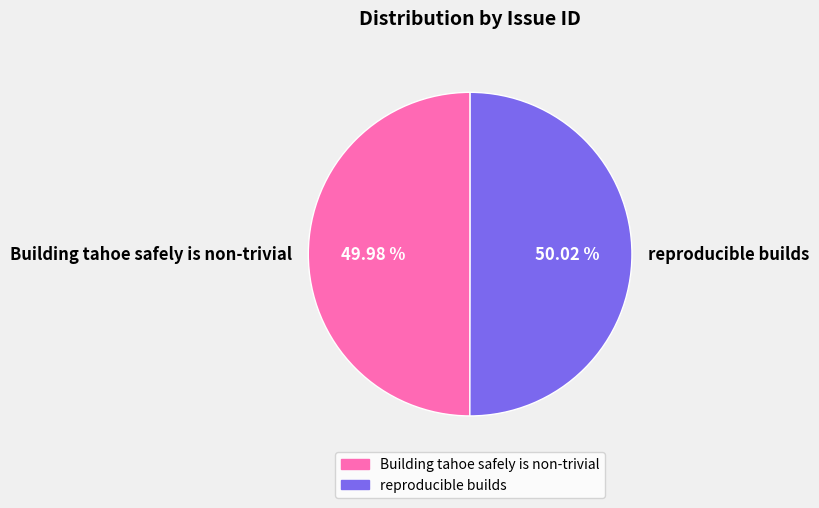

Is there any slice that represents more than half of the pie?

Yes